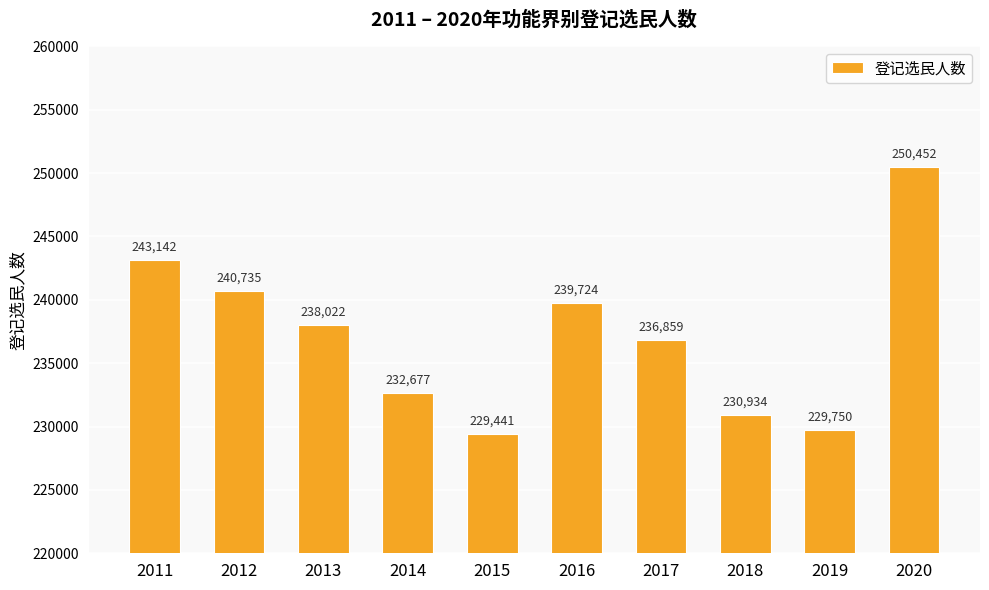

How many bars are there in total?

10